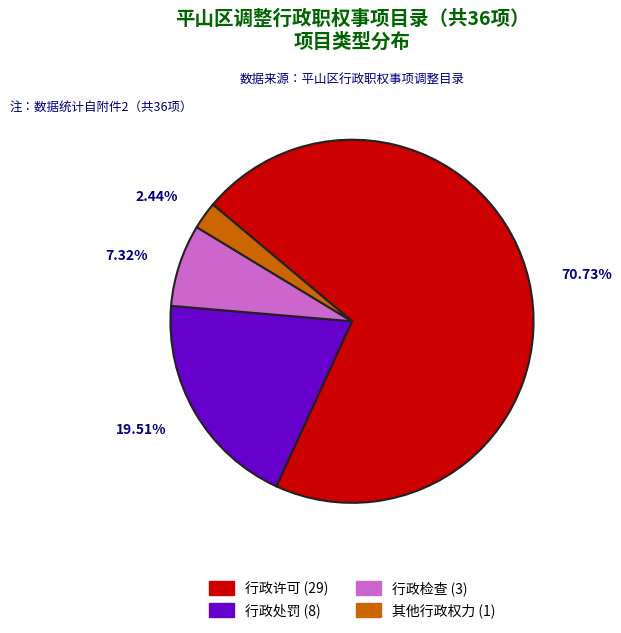

What is the total percentage of 行政许可 and 行政处罚?

90.2%